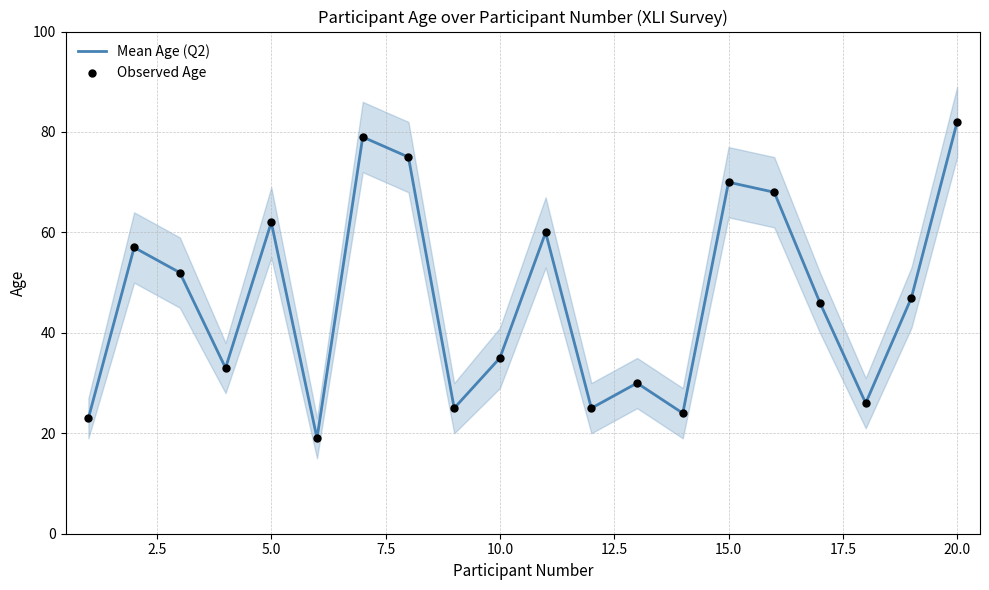

Which series has the widest spread of Y values?

Mean Age (Q2)